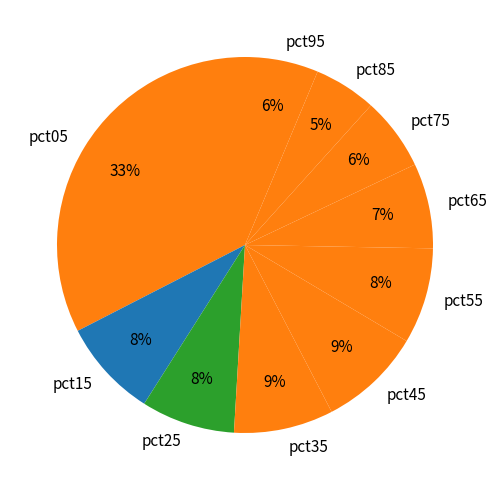

What is the largest slice in the pie chart?

pct05